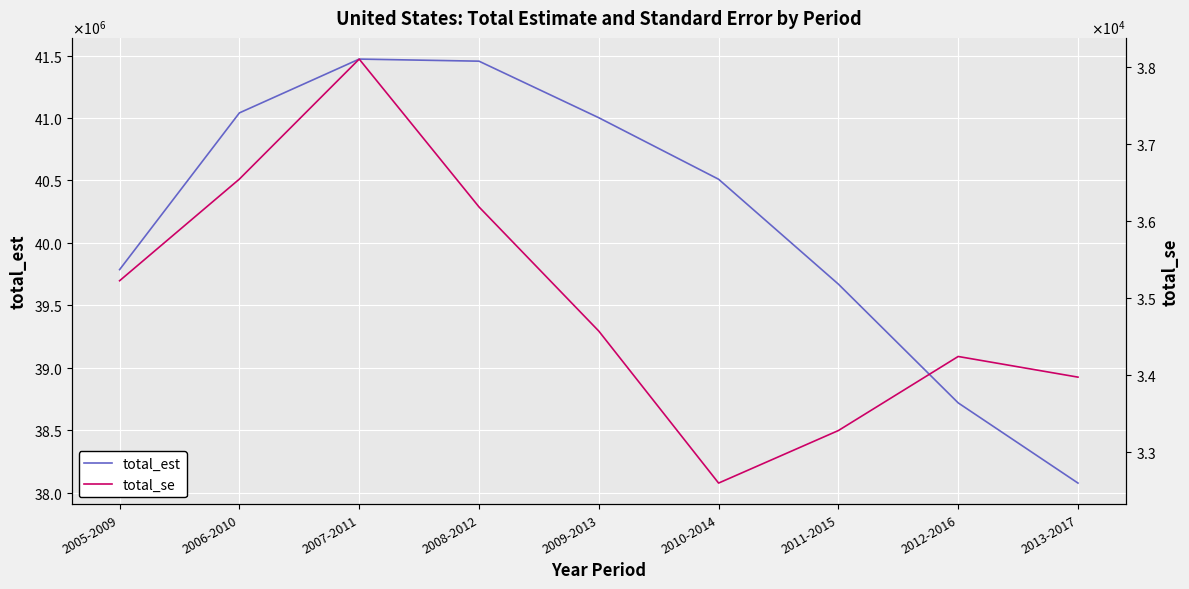

Reading left to right, extract all data points from this chart.

total_est: 39786172.0	41041025.0	41471747.0	41455052.0	41002217.0	40509853.0	39669997.0	38719316.0	38077292.0
total_se: 35227.3	36547.4	38105.2	36185.7	34573.7	32600.4	33282.4	34244.0	33975.8